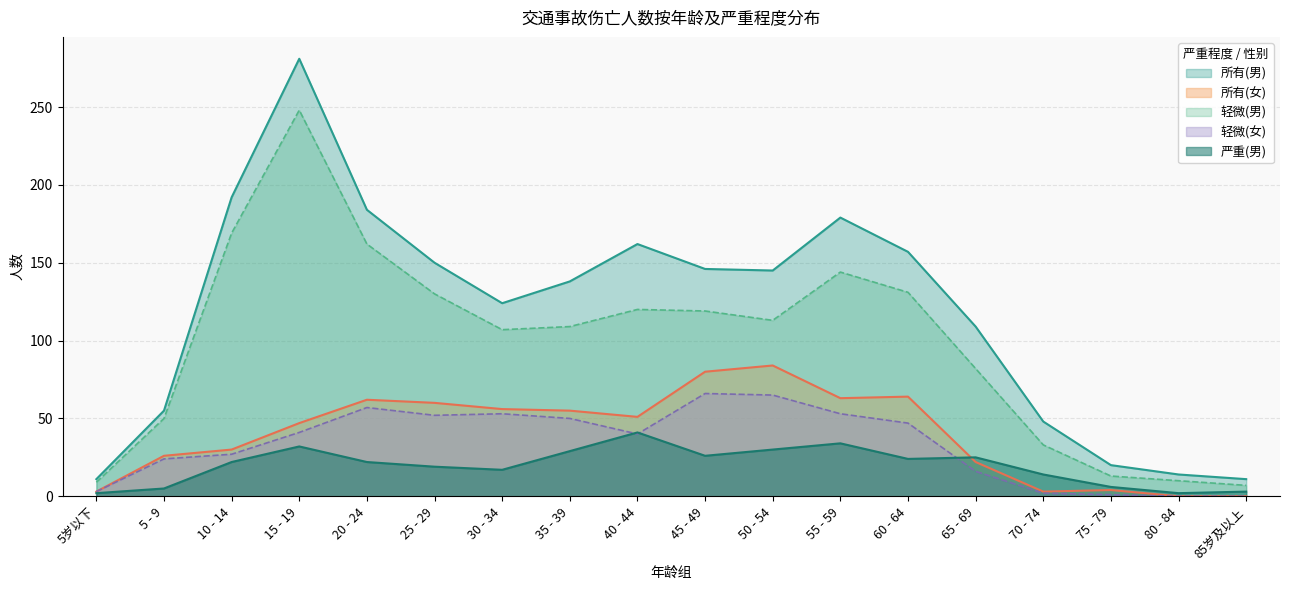

Which series has the largest range (max minus min)?

所有(男)